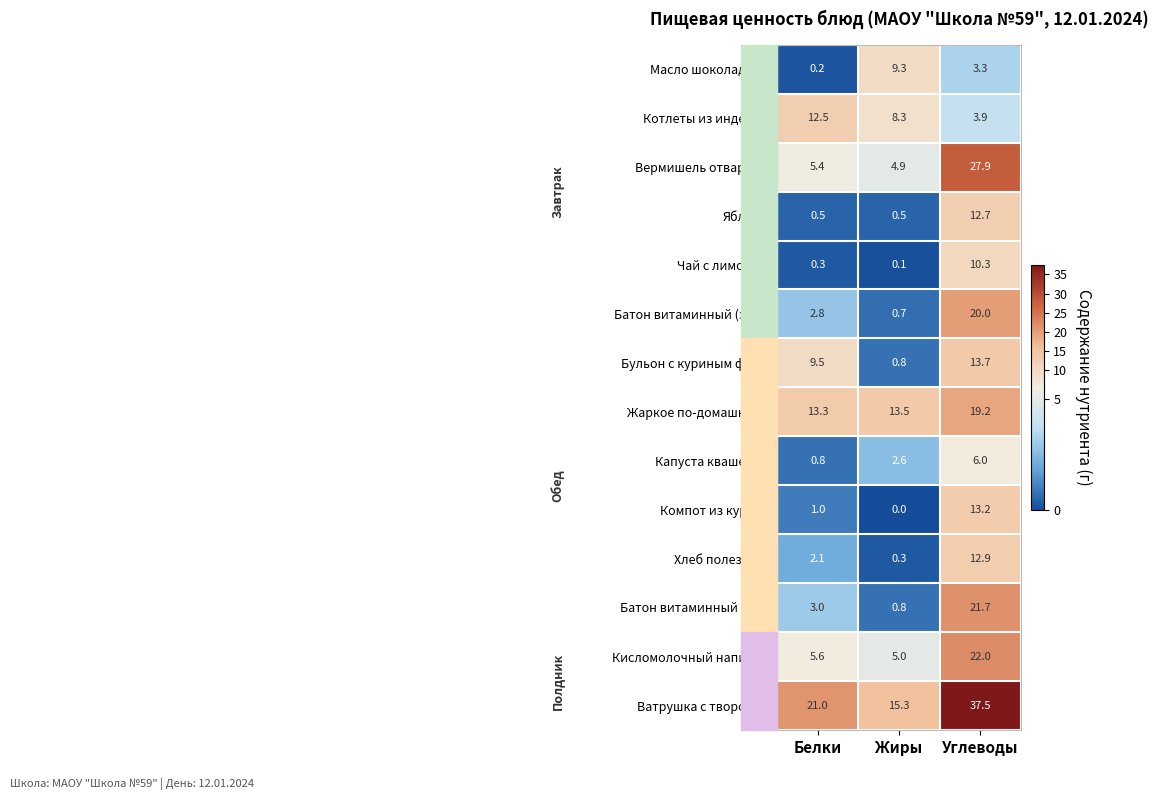

What is the minimum value for Ватрушка с творогом?

15.3